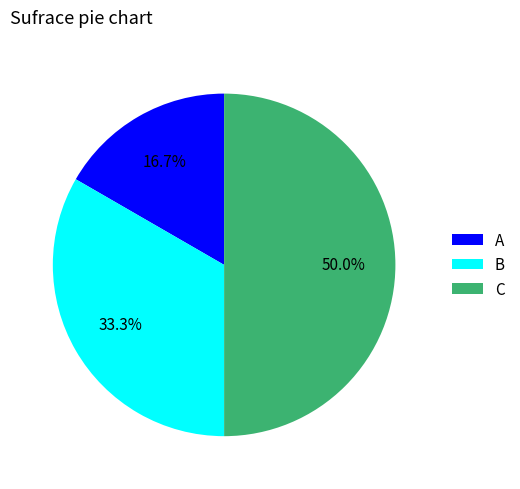

Does A represent more than half of the total?

No